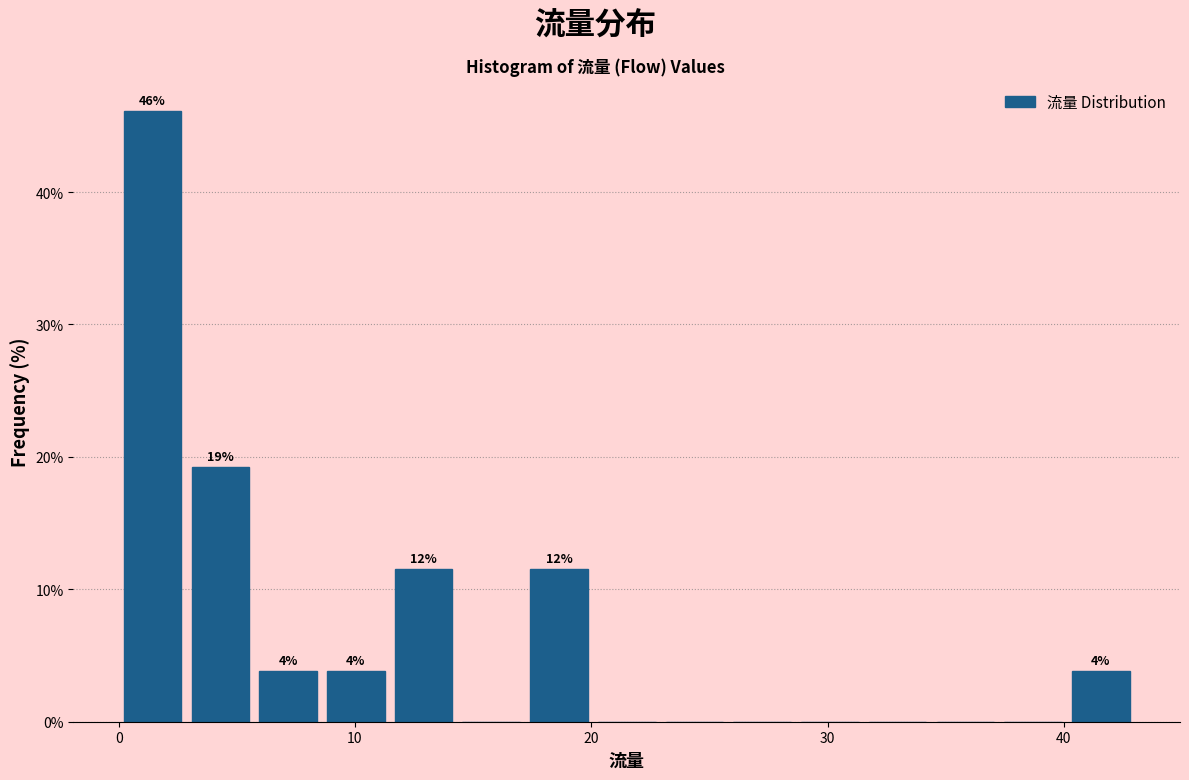

Read against the x-axis, roughly where is the centre of the tallest bar?

1